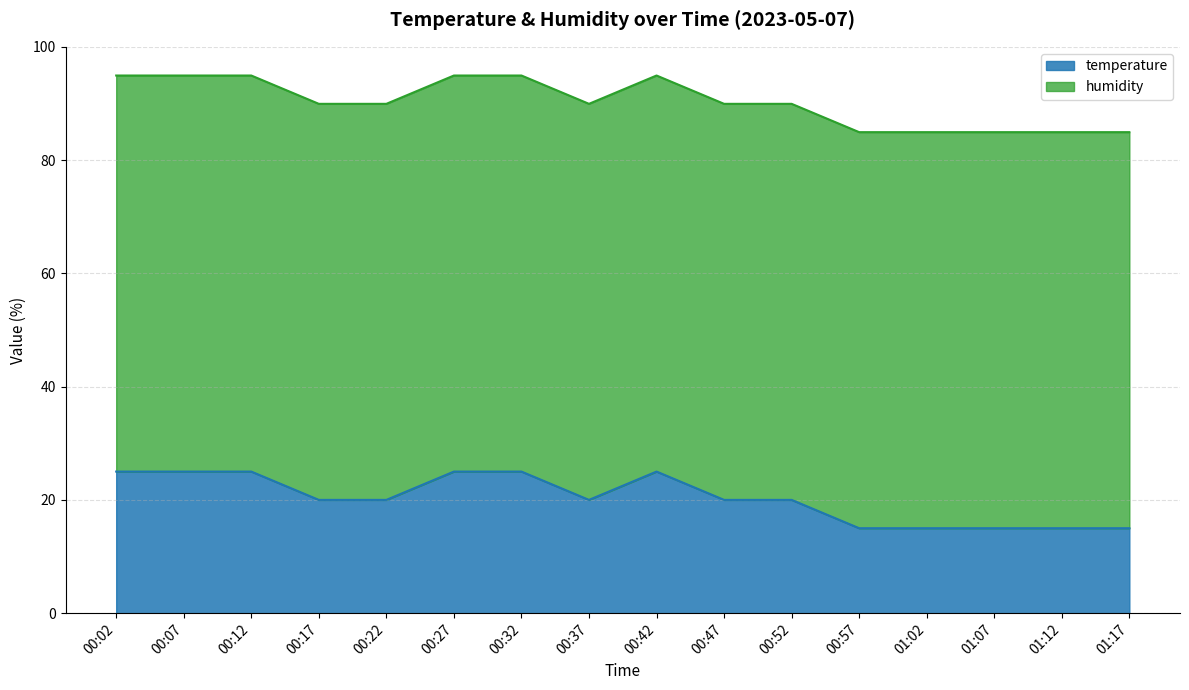

How many values are below 20?

5